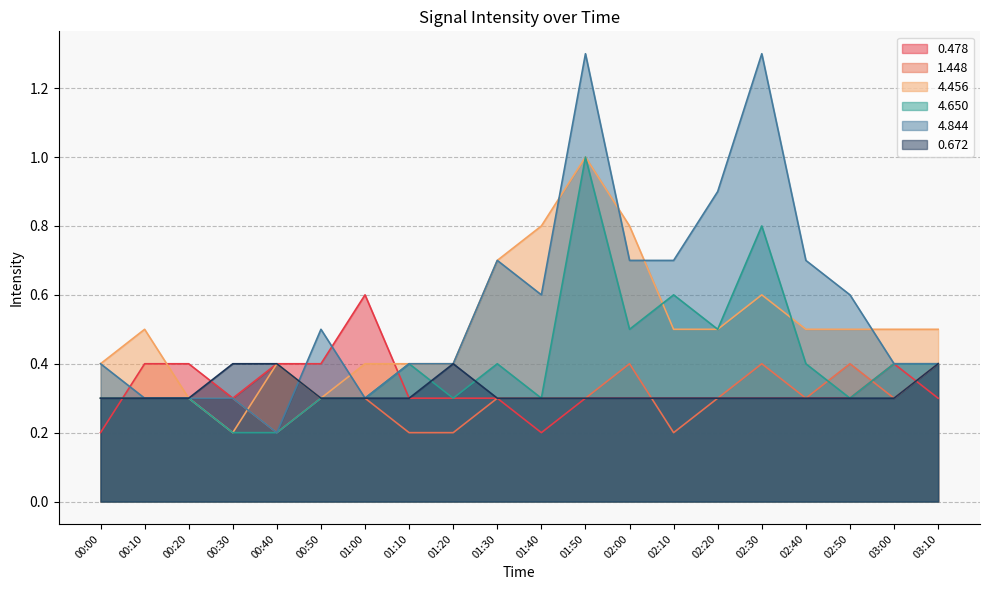

What is the difference between the maximum and minimum values in the 1.448 series?

0.2